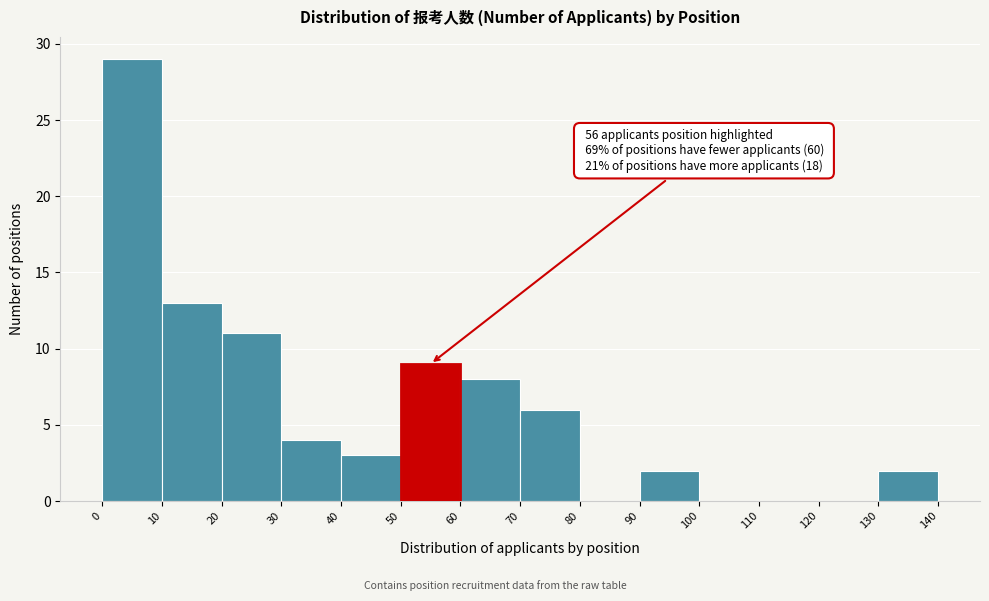

Over which range of the x-axis is the bar tallest?

0 to 10